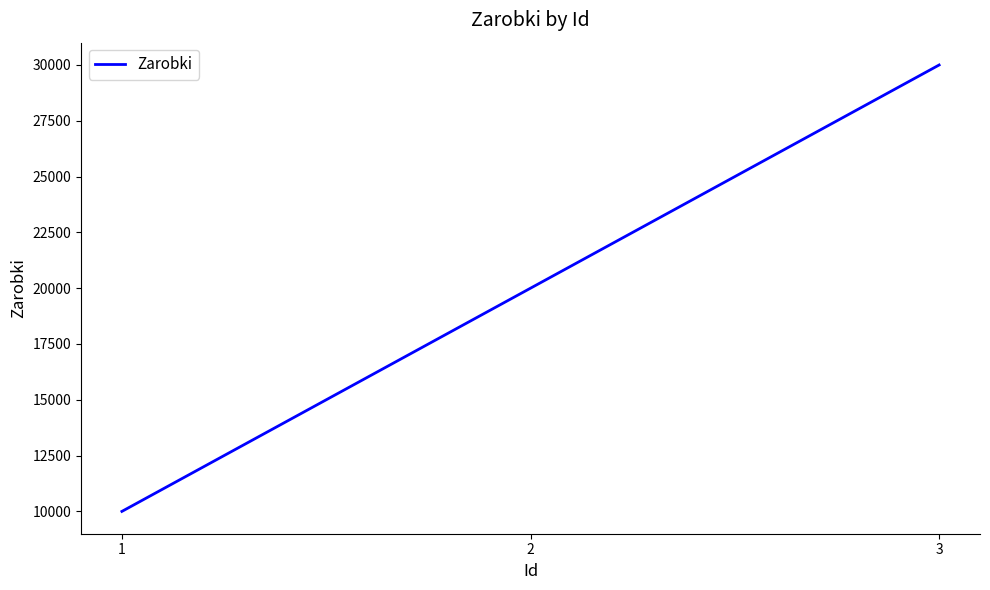

Where is the data nearest to the value 20000?

2